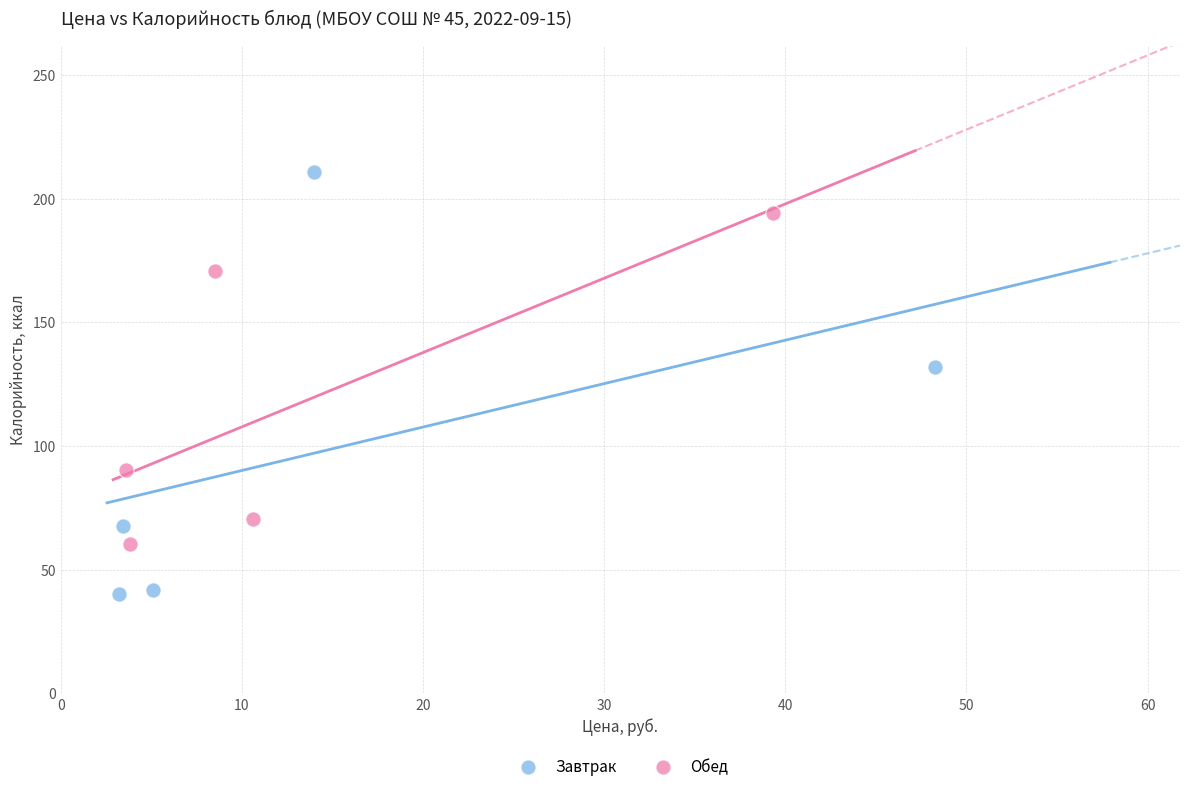

What are all the series names shown in the legend?

Завтрак, Обед